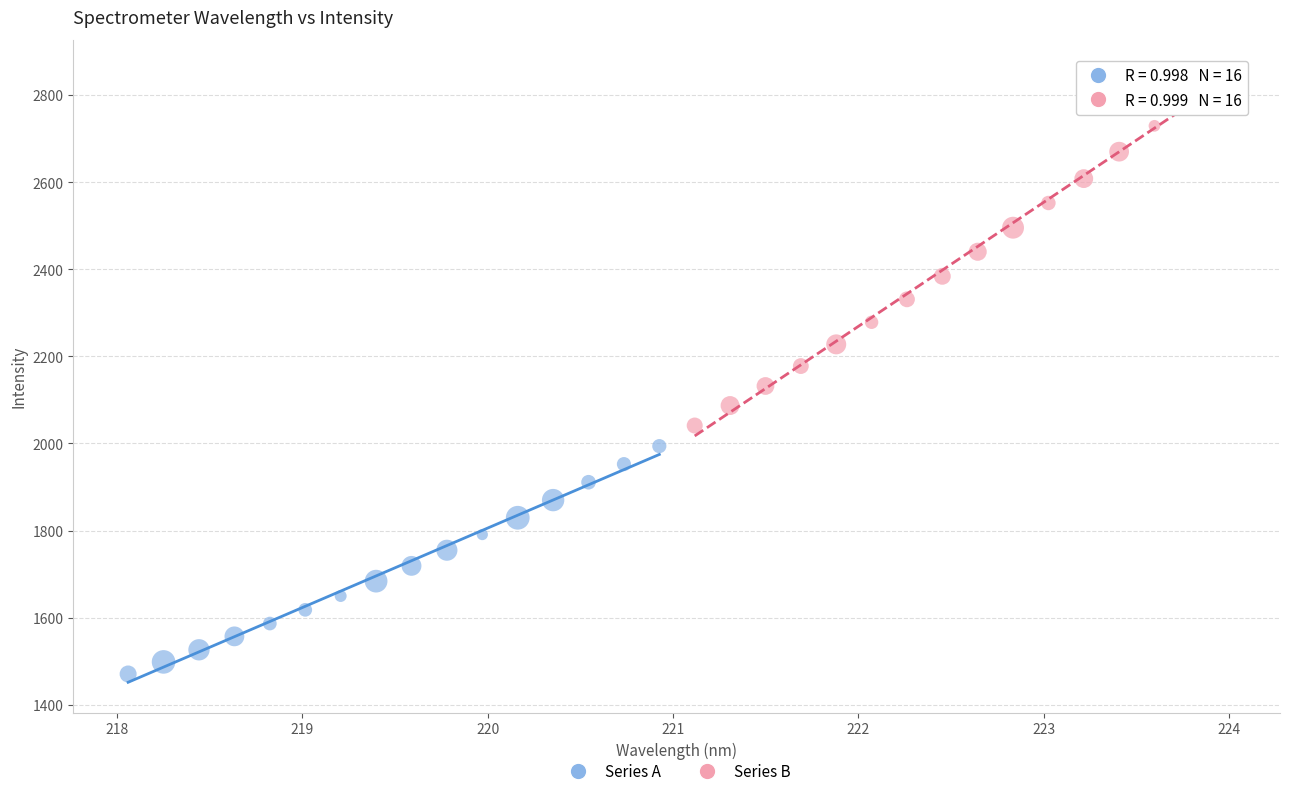

What are all the series names shown in the legend?

Series A, Series B